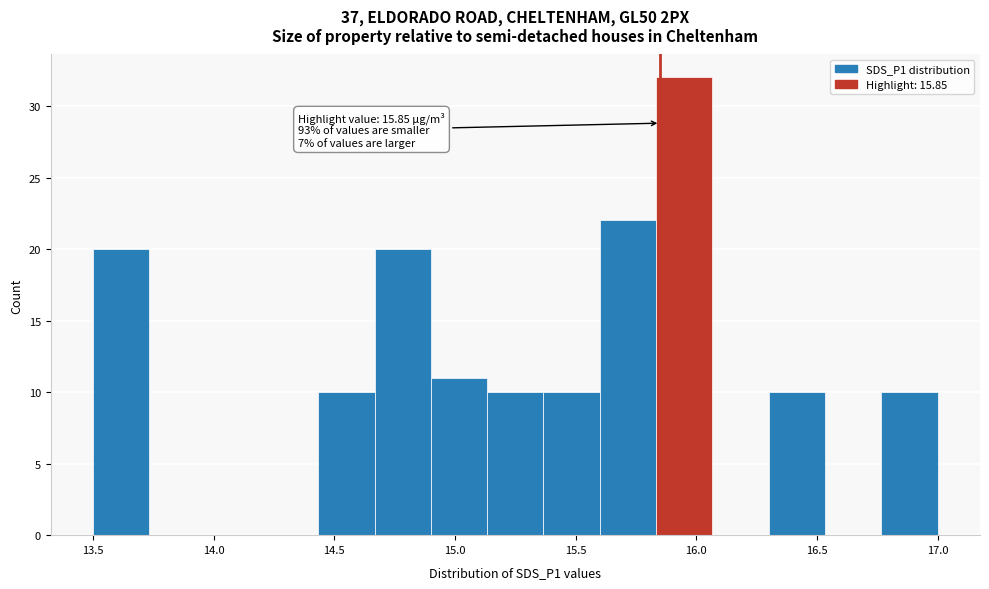

Which range on the x-axis has the tallest bar?

15.85 to 16.05